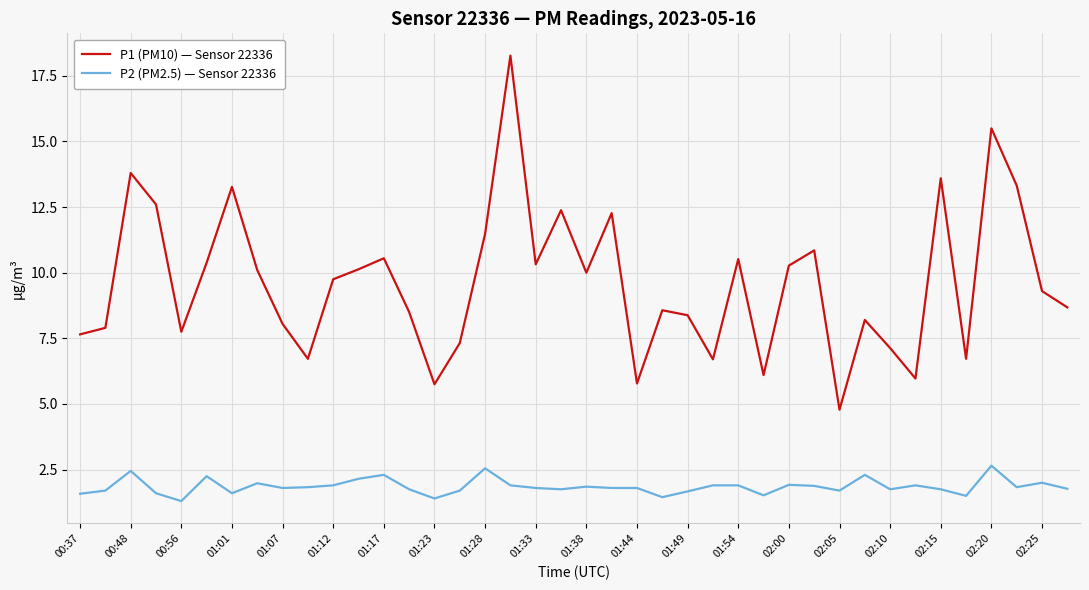

List the series in order of their overall mean, highest first.

P1 (PM10) — Sensor 22336, P2 (PM2.5) — Sensor 22336